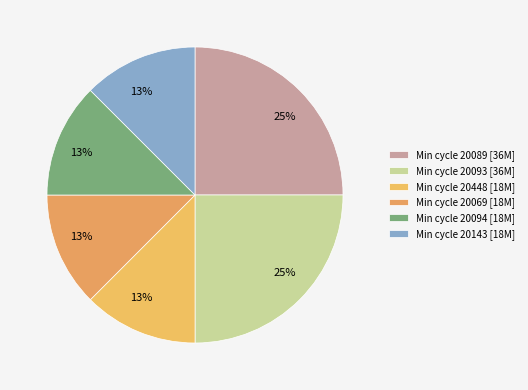

Count the number of slices in the pie.

6